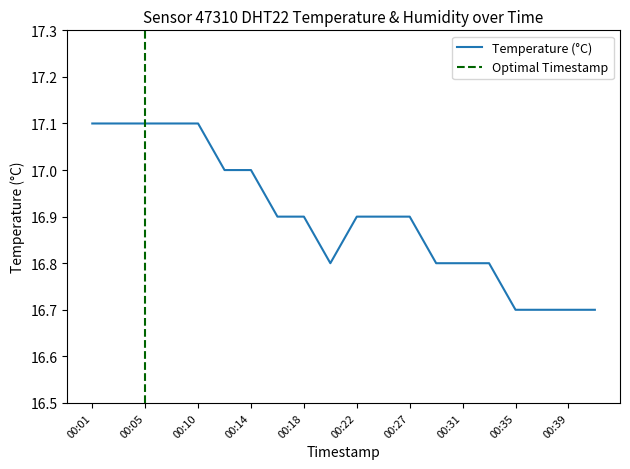

What is the average value?

16.9